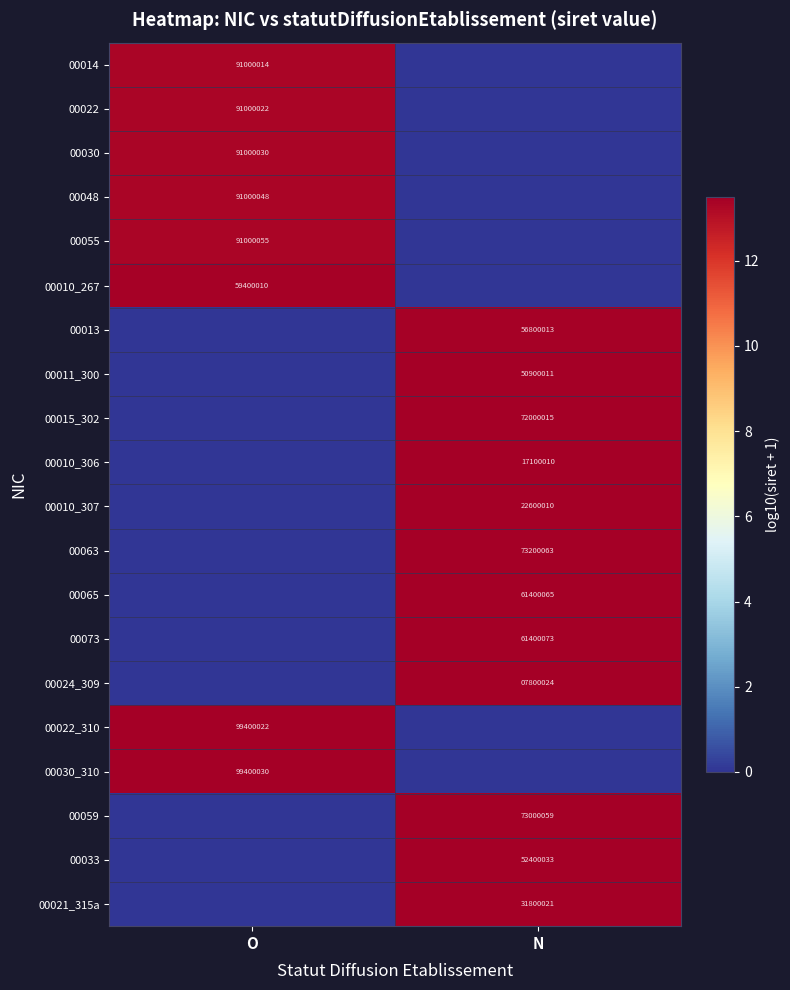

True or false: 00030_310 has a value of 99400030 at O.

True